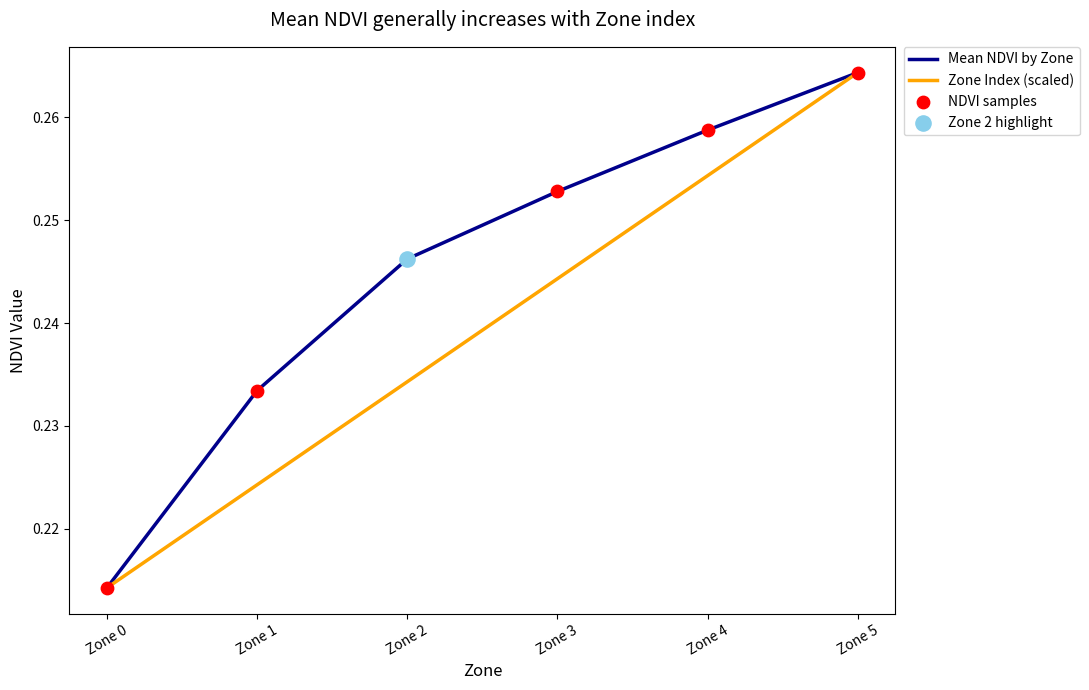

What is the total value across all series at Zone 3?

0.5